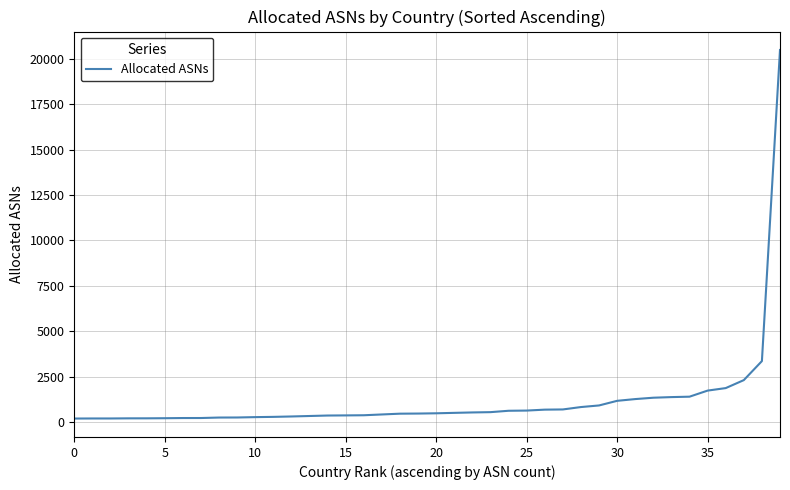

What is the maximum value shown in the chart?

20492